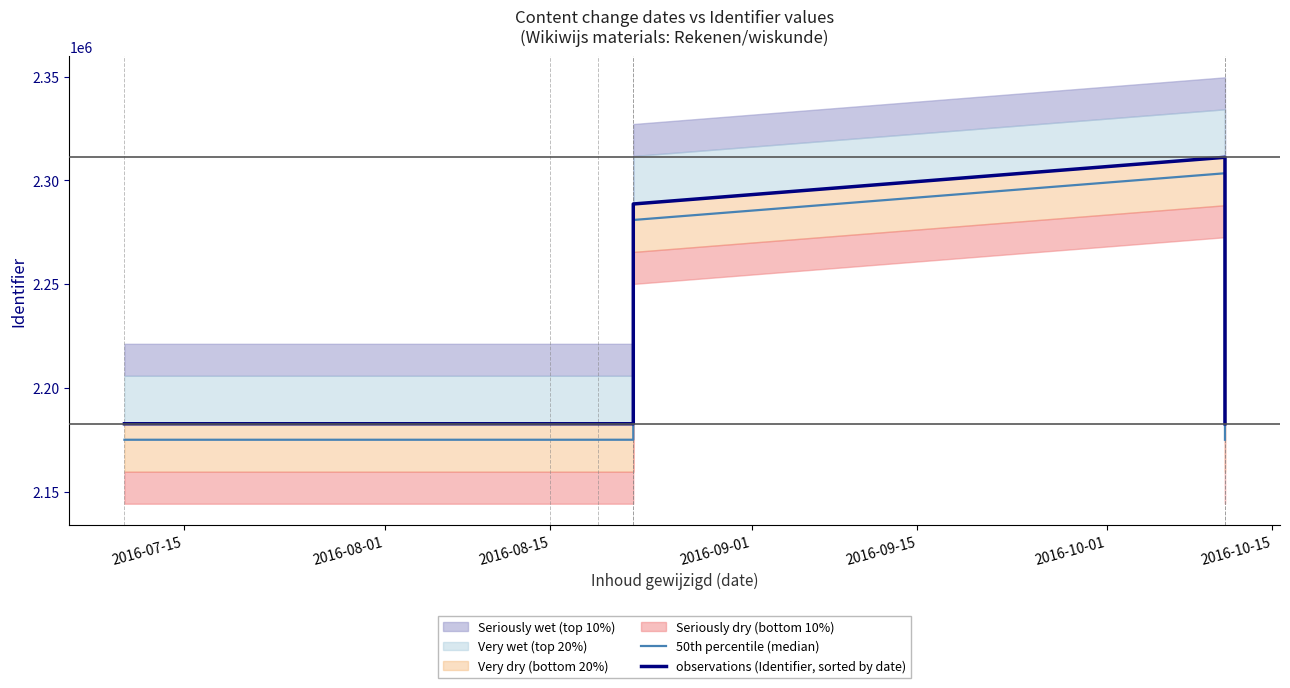

What value does the observations (Identifier, sorted by date) series have at 2016-07-15?

2182732.0